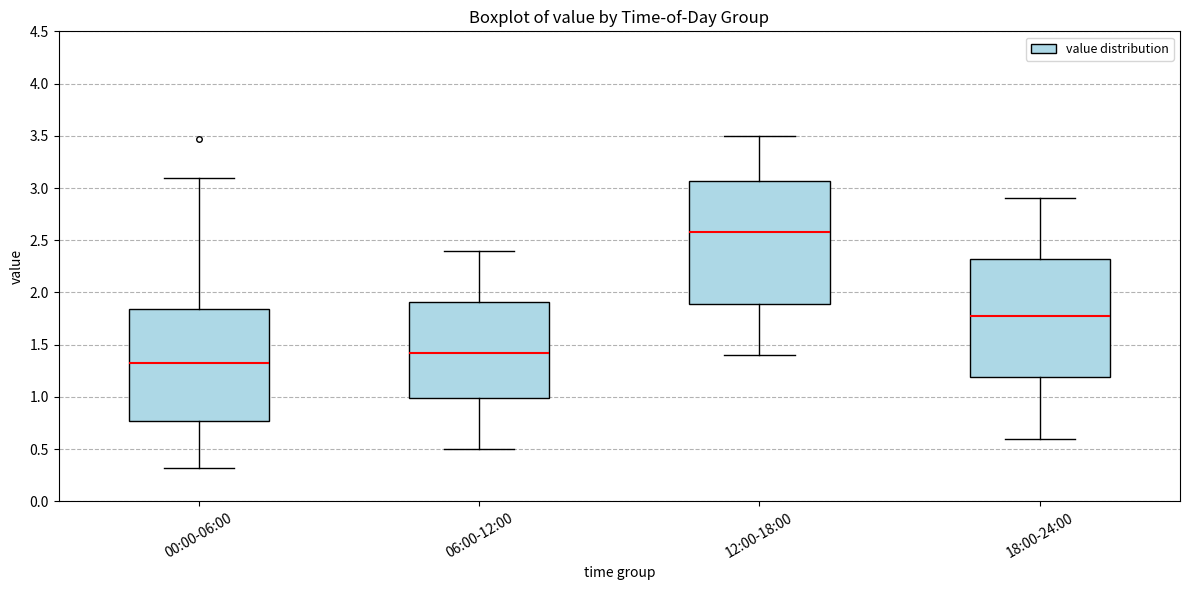

Reading left to right, read every box against the y-axis: the position of its median line, the range the box covers, and the ends of its whiskers. The values are not printed on the chart, so give them approximately, as read against the axis.

00:00-06:00: median 1.35, box 0.75 to 1.85, whiskers 0.30 to 3.10
06:00-12:00: median 1.45, box 1.00 to 1.90, whiskers 0.50 to 2.40
12:00-18:00: median 2.60, box 1.90 to 3.05, whiskers 1.40 to 3.50
18:00-24:00: median 1.80, box 1.20 to 2.35, whiskers 0.60 to 2.90